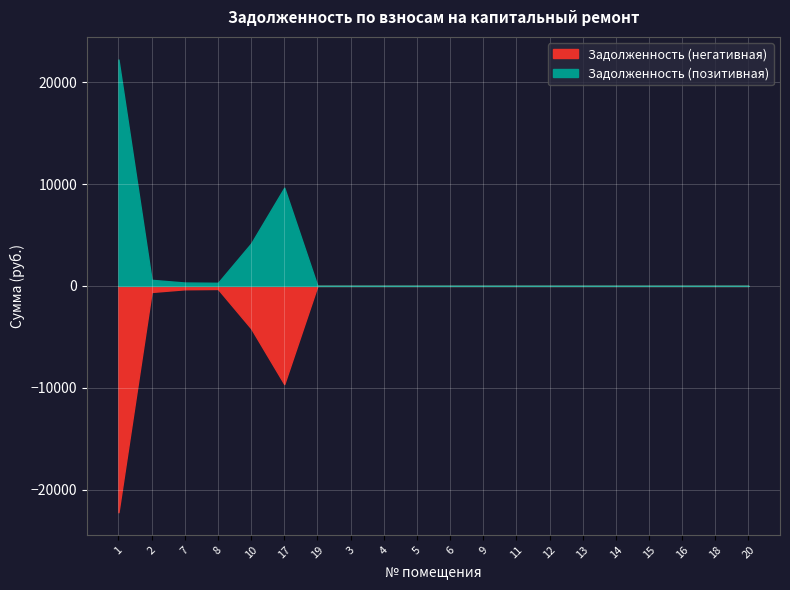

What position from the right is 19?

14